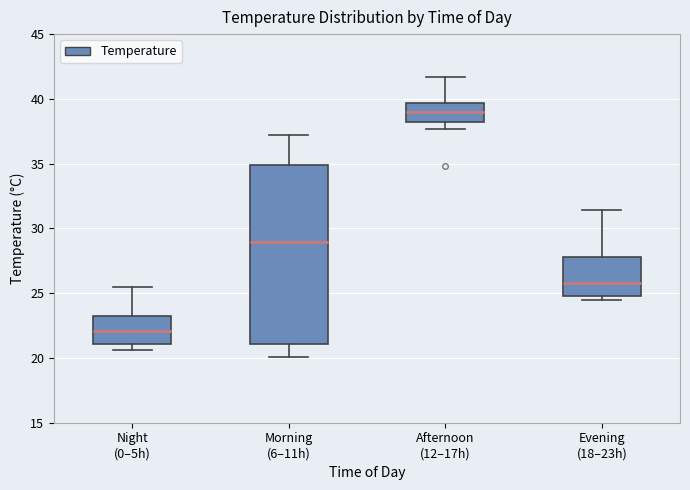

Where does the median line of the box for Night (0–5h) sit on the y-axis? The values are not printed on the chart, so give them approximately, as read against the axis.

22.0